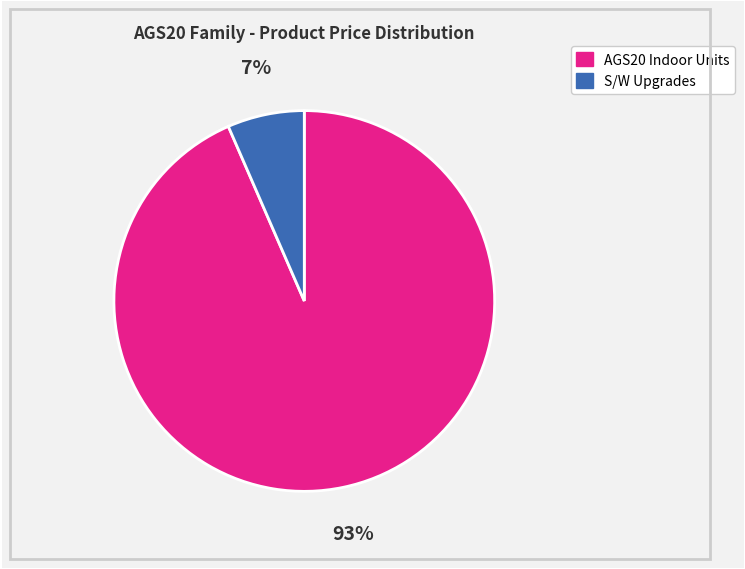

Is there any slice that represents more than half of the pie?

Yes